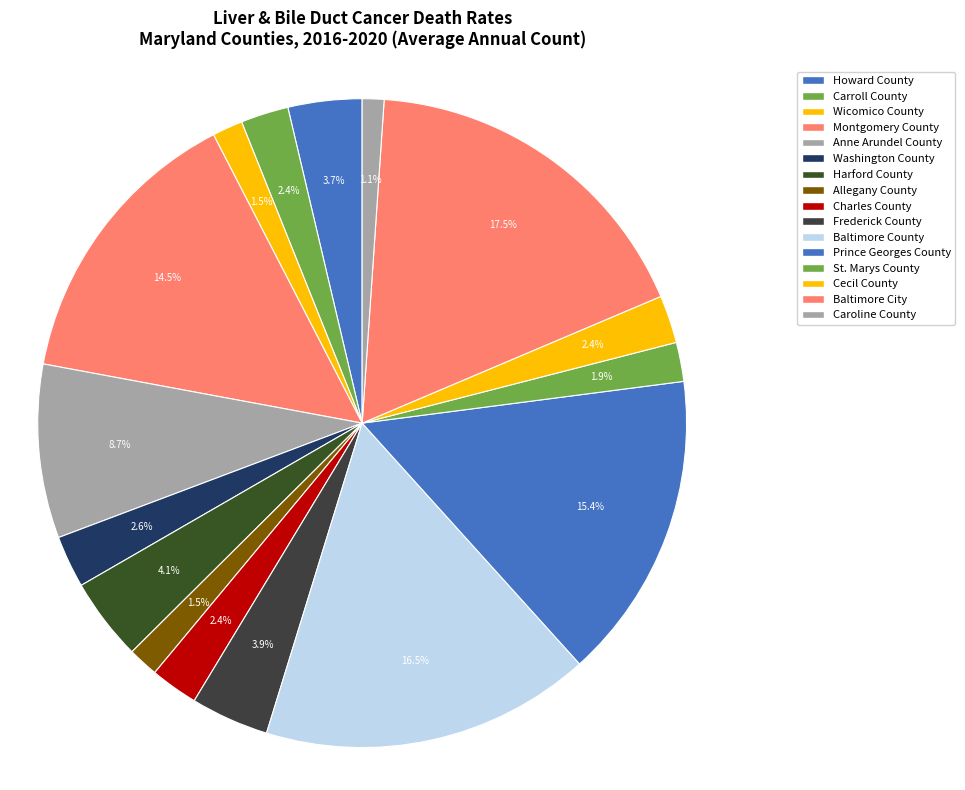

The Allegany County slice represents 9% of the pie. True or false?

False